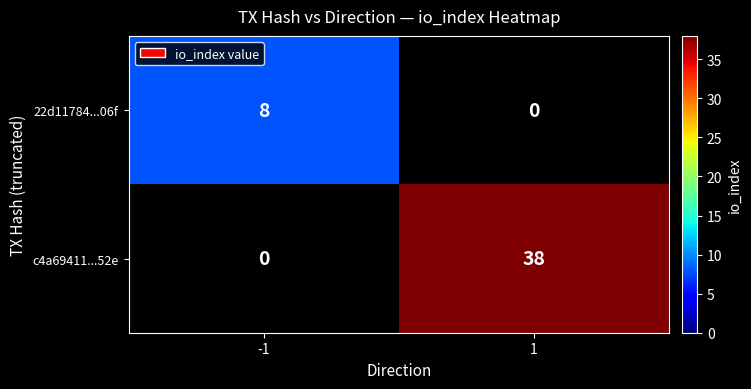

The value of 22d11784...06f at -1 is 5. True or false?

False